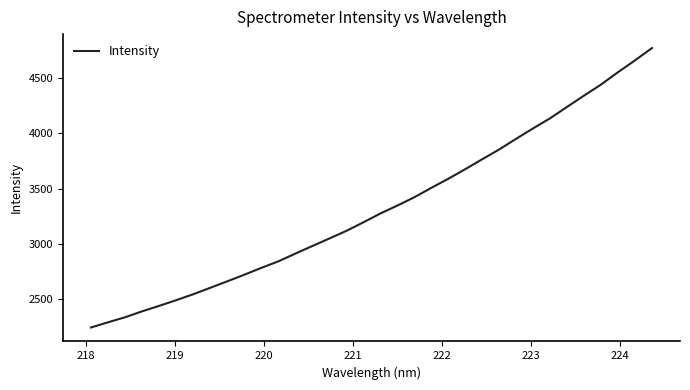

True or false: the data has more than 2 interior local peaks.

False